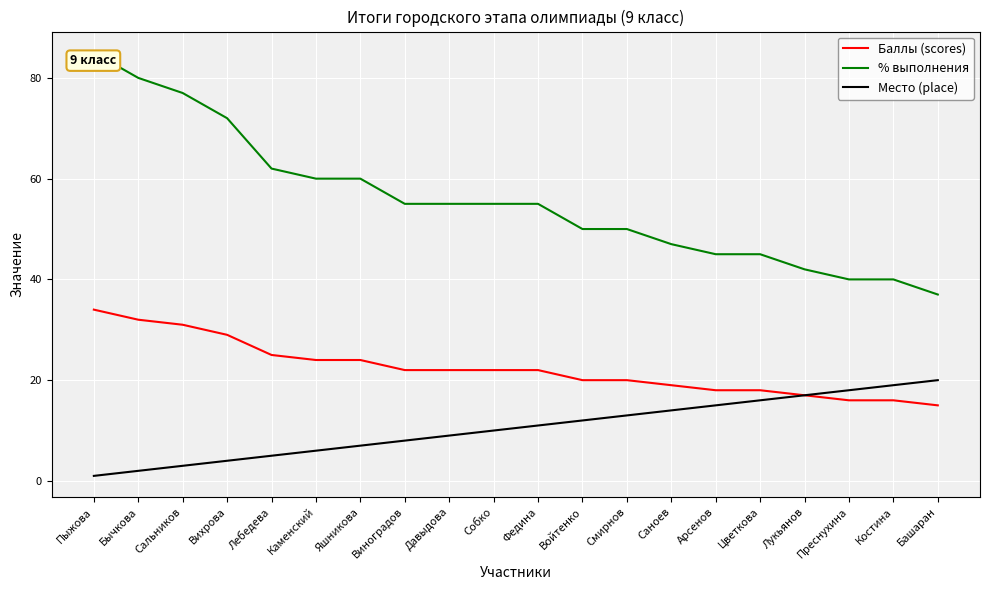

What position from the left is Костина?

19